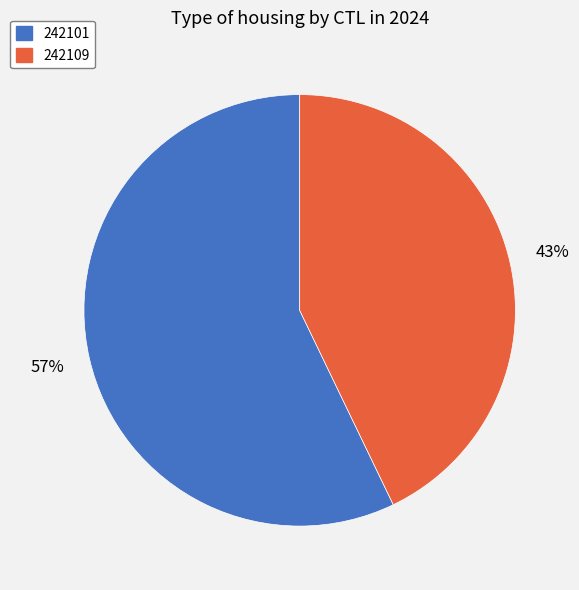

The 242101 slice represents 57% of the pie. True or false?

True